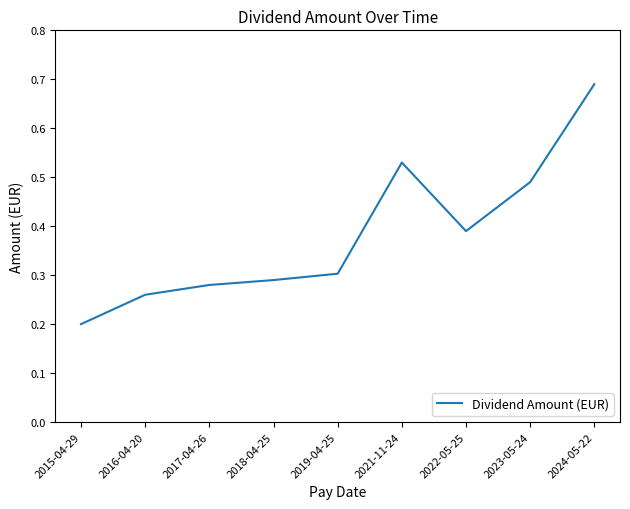

What position from the right is 2016-04-20?

8